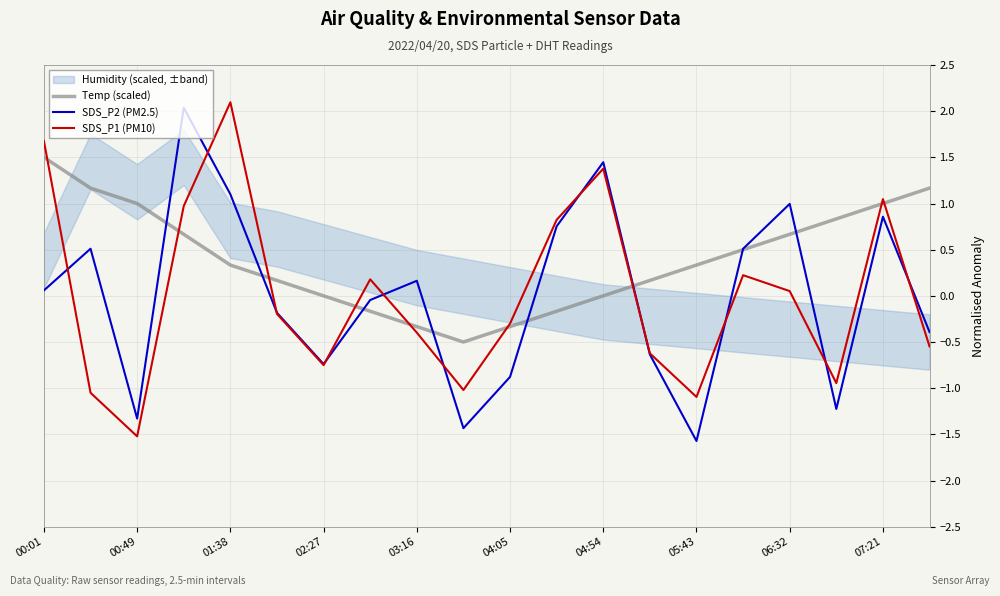

Which category has the lowest value in the SDS_P2 (PM2.5) series?

05:43